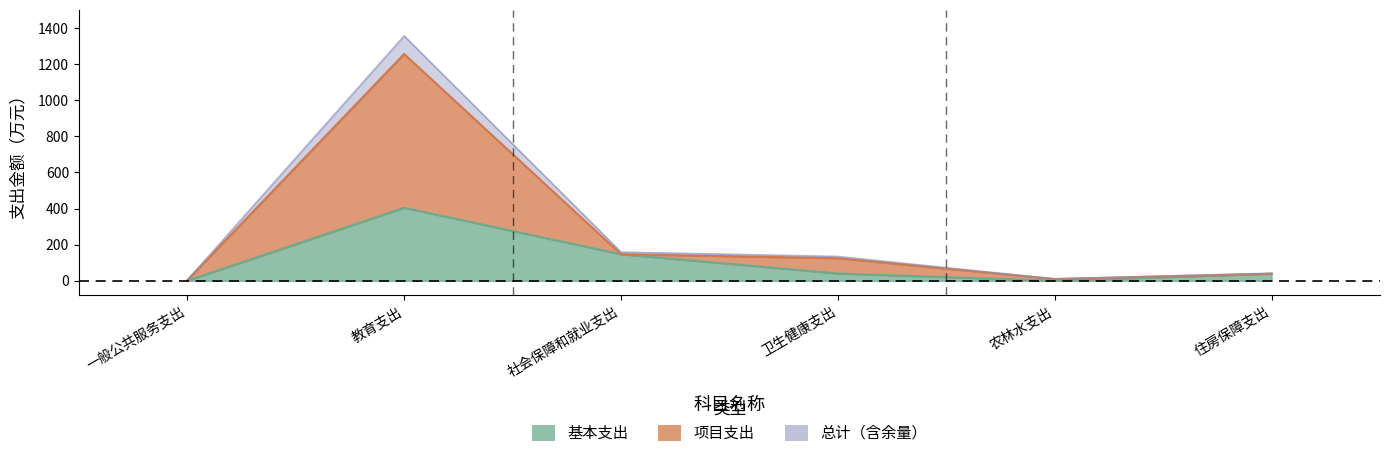

Rank the categories by 基本支出 value from highest to lowest.

教育支出, 社会保障和就业支出, 卫生健康支出, 住房保障支出, 一般公共服务支出, 农林水支出